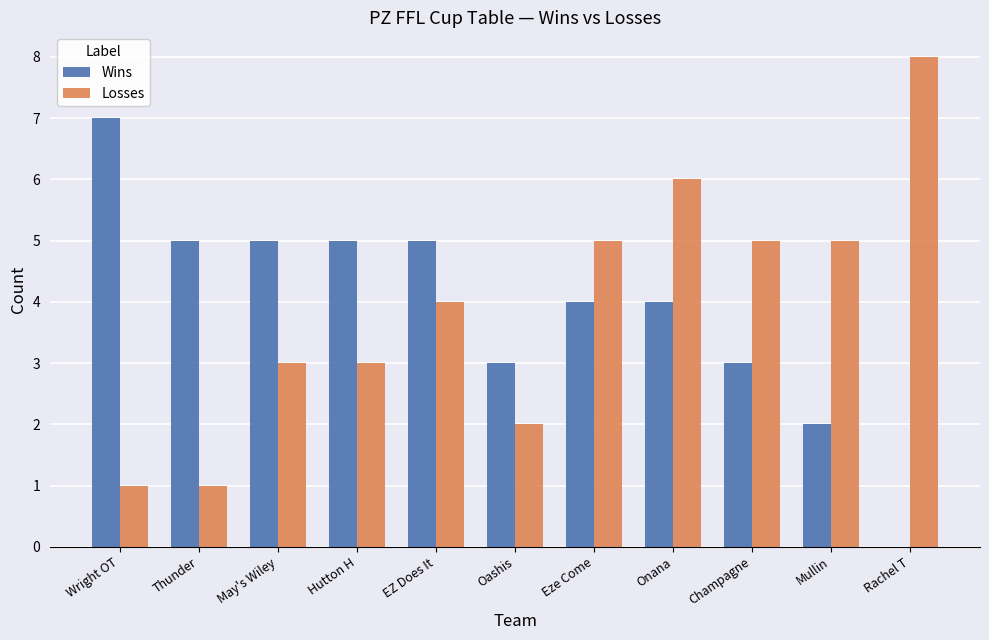

What value does the Losses series have at Champagne?

5